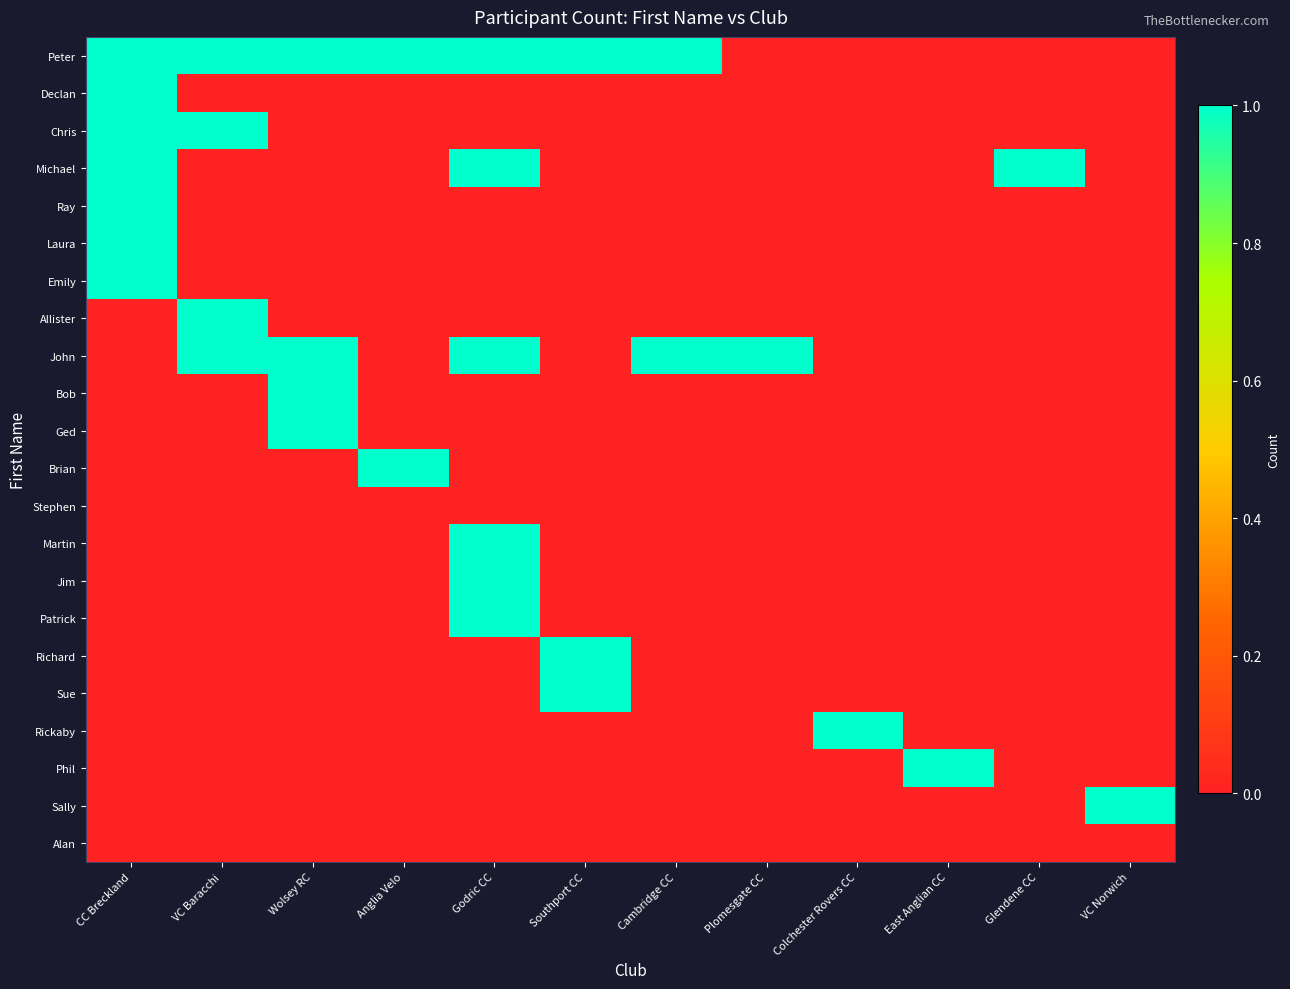

List the series in order of their peak value, lowest first.

Stephen, Alan, Peter, Declan, Chris, Michael, Ray, Laura, Emily, Allister, John, Bob, Ged, Brian, Martin, Jim, Patrick, Richard, Sue, Rickaby, Phil, Sally